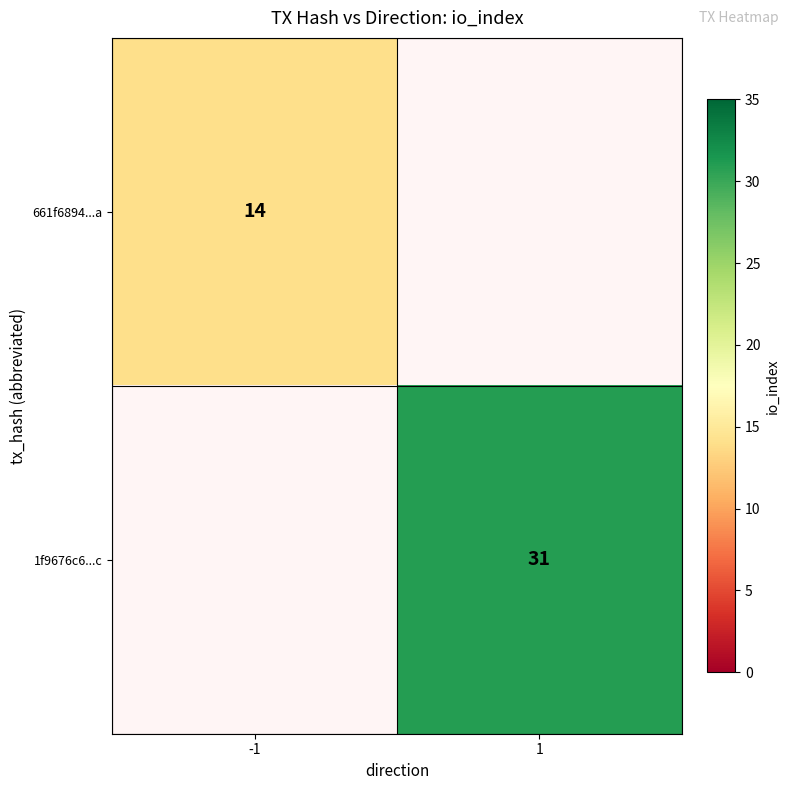

True or false: 1f9676c6...c has a value of 31 at 1.

True